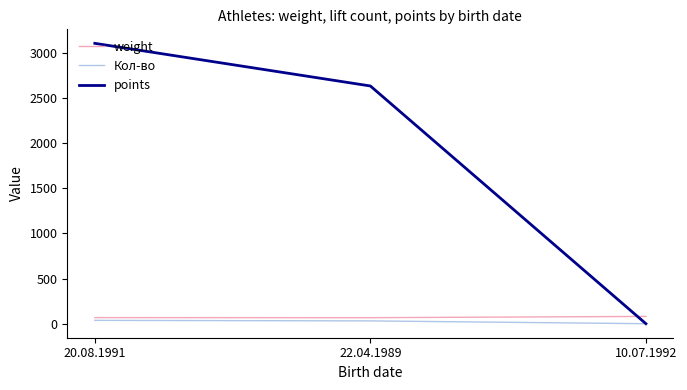

What is the difference between the weight values at 20.08.1991 and 10.07.1992?

13.2